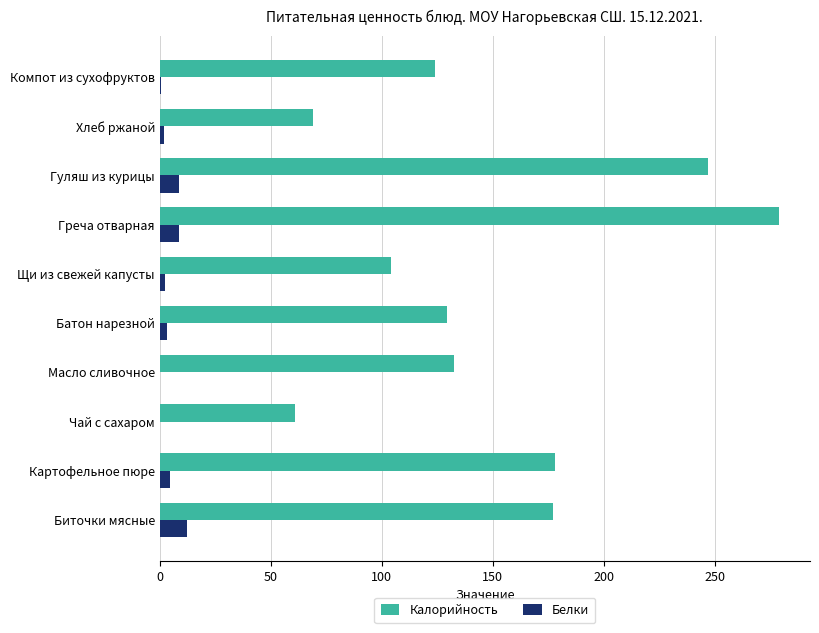

What is the sum of all Белки values?

42.0